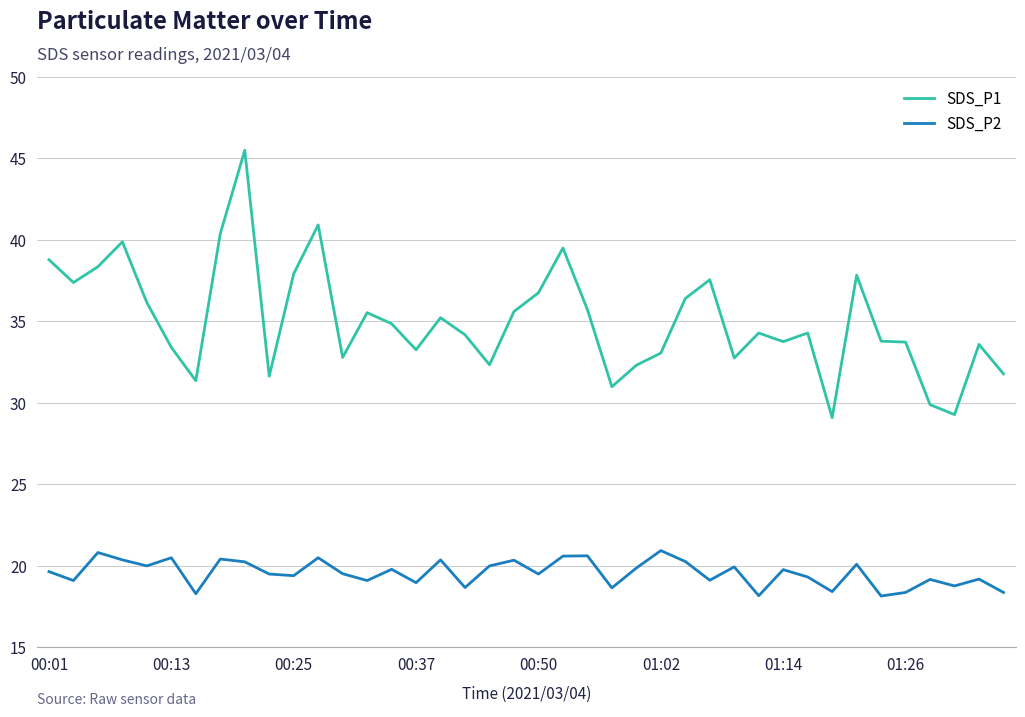

True or false: SDS_P2 and SDS_P1 intersect in this chart.

False